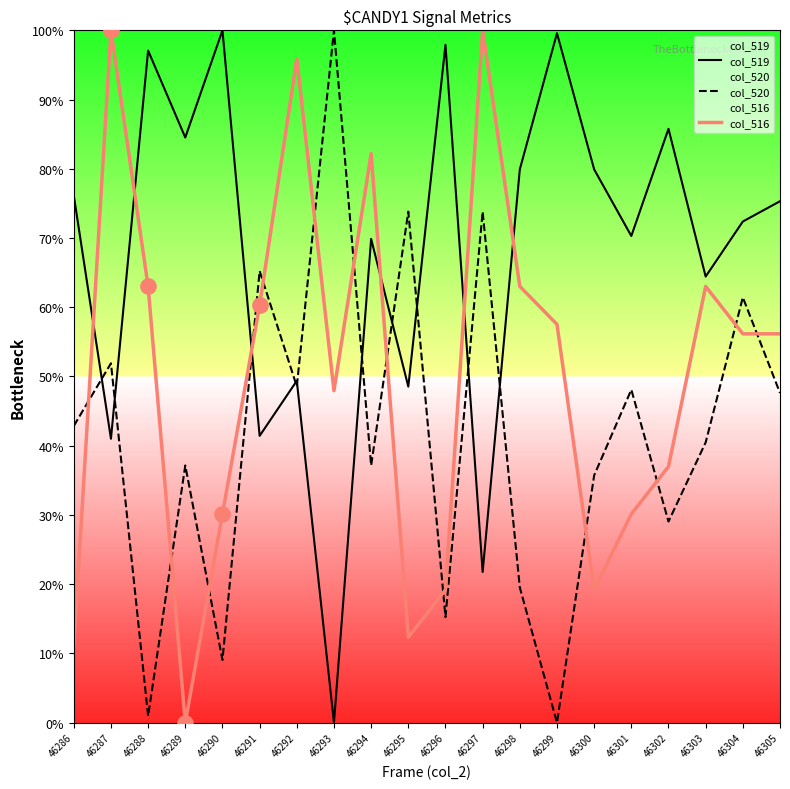

Which series has the largest total across all categories?

col_519